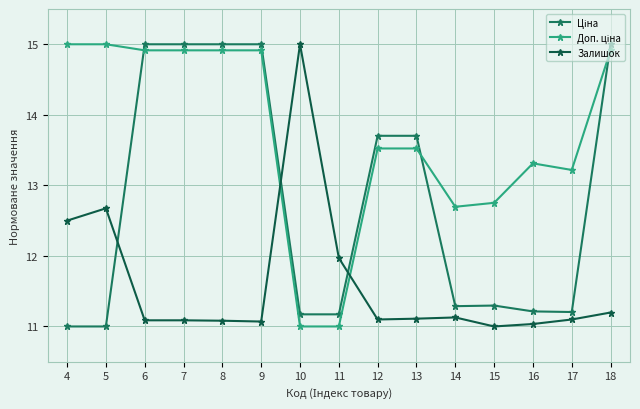

How many categories are shown in the chart?

15